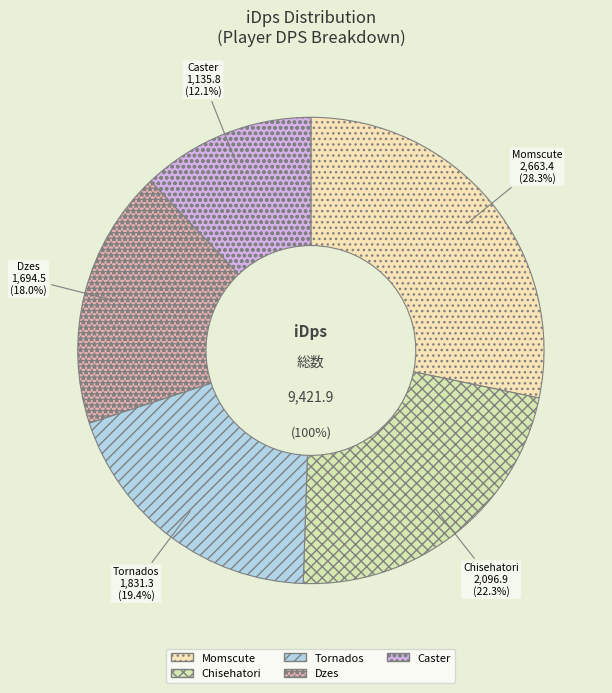

The Dzes slice represents 30% of the pie. True or false?

False